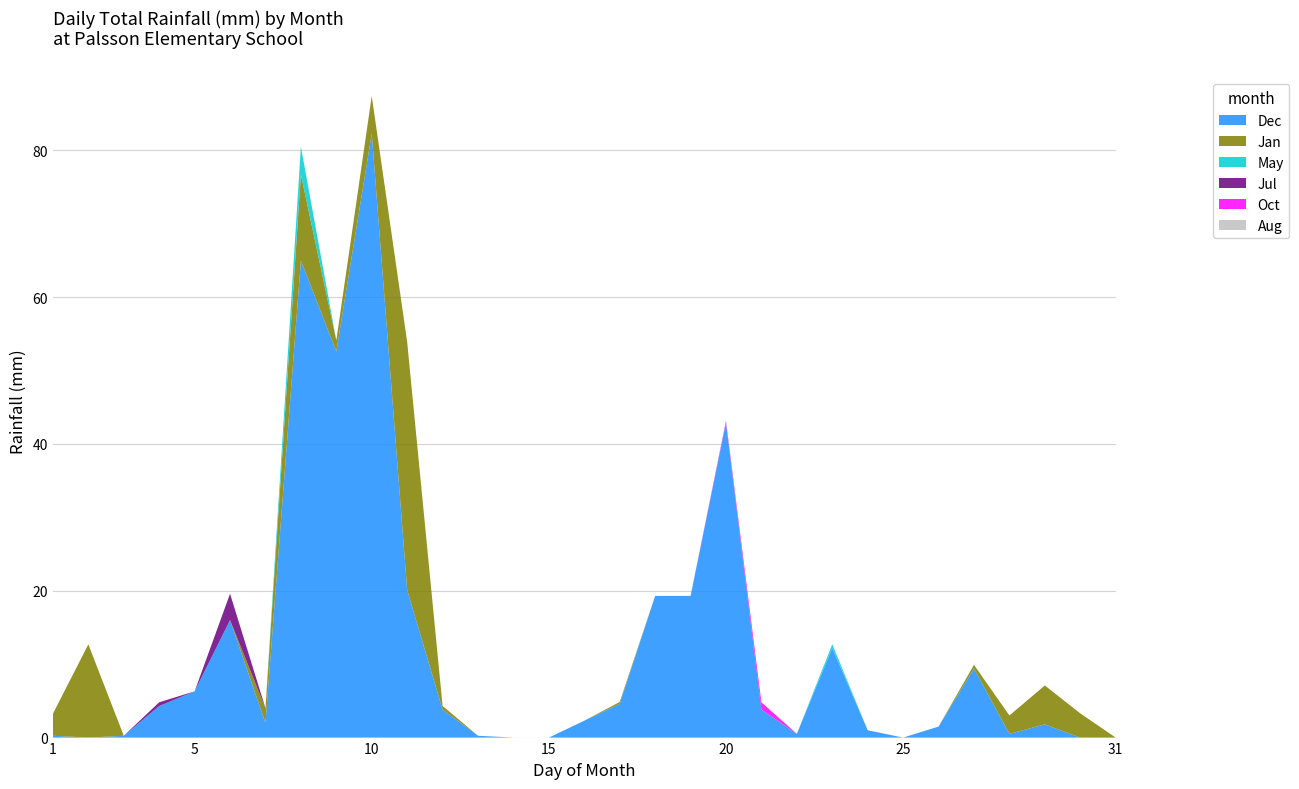

Reading left to right, list all the values displayed in this chart.

Dec: 1=0.2	2=0.0	3=0.2	4=4.3	5=6.3	6=16.0	7=2.0	8=65.0	9=52.6	10=82.3	11=20.1	12=3.8	13=0.2	14=0.0	15=0.0	16=2.3	17=4.6	18=19.3	19=19.3	20=42.9	21=3.8	22=0.5	23=12.2	24=1.0	25=0.0	26=1.5	27=9.4	28=0.5	29=1.8	30=0.0	31=0.0
Jan: 1=3.0	2=12.7	3=0.0	4=0.0	5=0.0	6=0.0	7=2.0	8=11.7	9=1.5	10=5.1	11=33.8	12=0.5	13=0.0	14=0.0	15=0.0	16=0.0	17=0.2	18=0.0	19=0.0	20=0.0	21=0.0	22=0.0	23=0.0	24=0.0	25=0.0	26=0.0	27=0.5	28=2.5	29=5.3	30=3.3	31=0.0
May: 1=0.0	2=0.0	3=0.0	4=0.0	5=0.0	6=0.0	7=0.0	8=3.8	9=0.0	10=0.0	11=0.0	12=0.0	13=0.0	14=0.0	15=0.0	16=0.0	17=0.0	18=0.0	19=0.0	20=0.0	21=0.0	22=0.0	23=0.5	24=0.0	25=0.0	26=0.0	27=0.0	28=0.0	29=0.0	30=0.0	31=0.0
Jul: 1=0.0	2=0.0	3=0.0	4=0.5	5=0.0	6=3.6	7=0.0	8=0.0	9=0.0	10=0.0	11=0.0	12=0.0	13=0.0	14=0.0	15=0.0	16=0.0	17=0.0	18=0.0	19=0.0	20=0.0	21=0.0	22=0.0	23=0.0	24=0.0	25=0.0	26=0.0	27=0.0	28=0.0	29=0.0	30=0.0	31=0.0
Oct: 1=0.0	2=0.0	3=0.0	4=0.0	5=0.0	6=0.0	7=0.0	8=0.0	9=0.0	10=0.0	11=0.0	12=0.0	13=0.0	14=0.0	15=0.0	16=0.0	17=0.0	18=0.0	19=0.0	20=0.2	21=1.0	22=0.0	23=0.0	24=0.0	25=0.0	26=0.0	27=0.0	28=0.0	29=0.0	30=0.0	31=0.0
Aug: 1=0.0	2=0.0	3=0.0	4=0.0	5=0.0	6=0.0	7=0.0	8=0.0	9=0.0	10=0.0	11=0.0	12=0.0	13=0.0	14=0.0	15=0.0	16=0.0	17=0.0	18=0.0	19=0.0	20=0.0	21=0.0	22=0.0	23=0.0	24=0.0	25=0.0	26=0.0	27=0.0	28=0.0	29=0.0	30=0.0	31=0.0